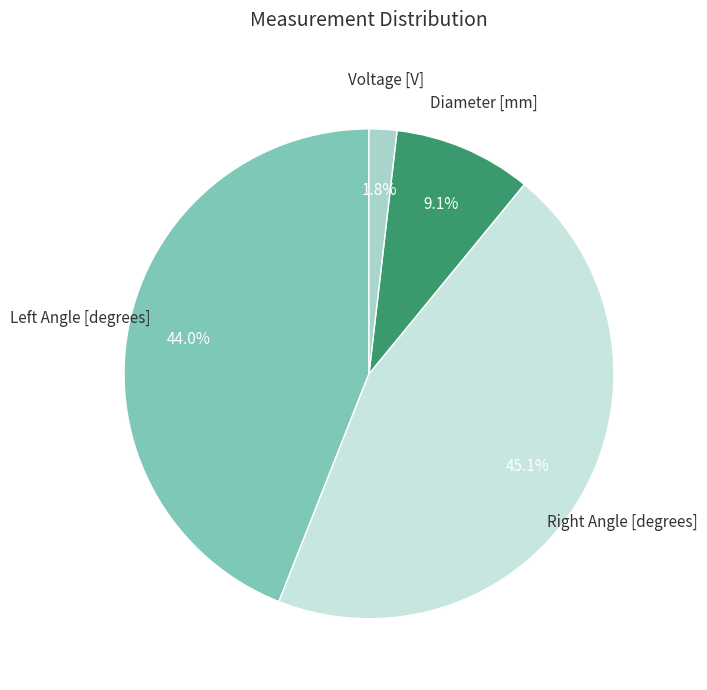

Is there a majority slice in this chart?

No